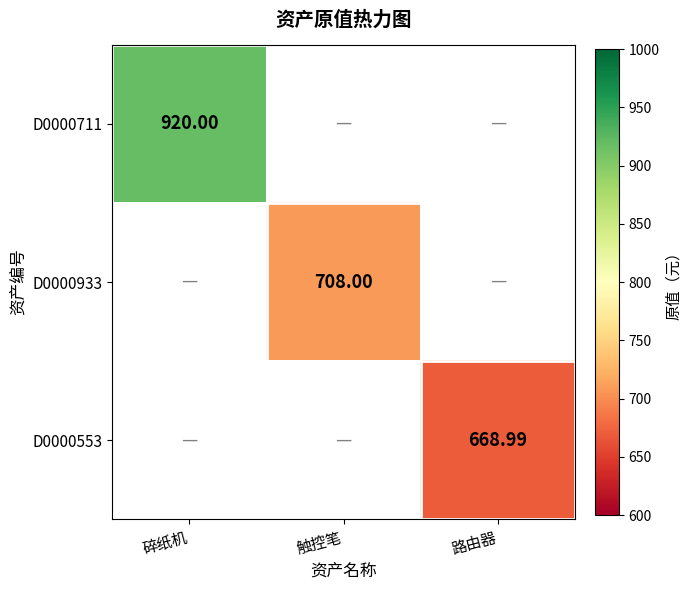

List the labels in order of D0000553 value, largest first.

碎纸机, 触控笔, 路由器